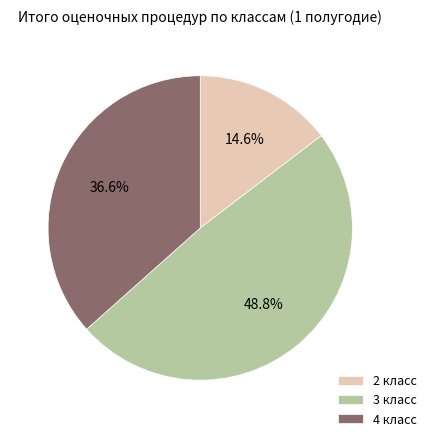

Approximately how many times larger is the value at 3 класс compared to 4 класс?

1.3